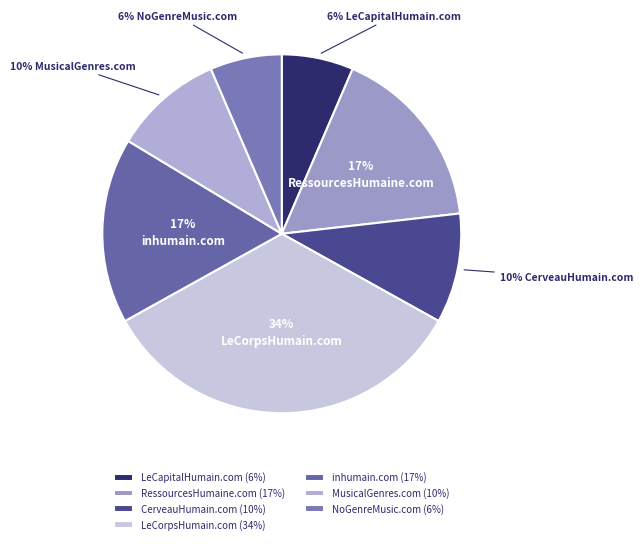

Is it true that MusicalGenres.com is 20% of the pie?

False